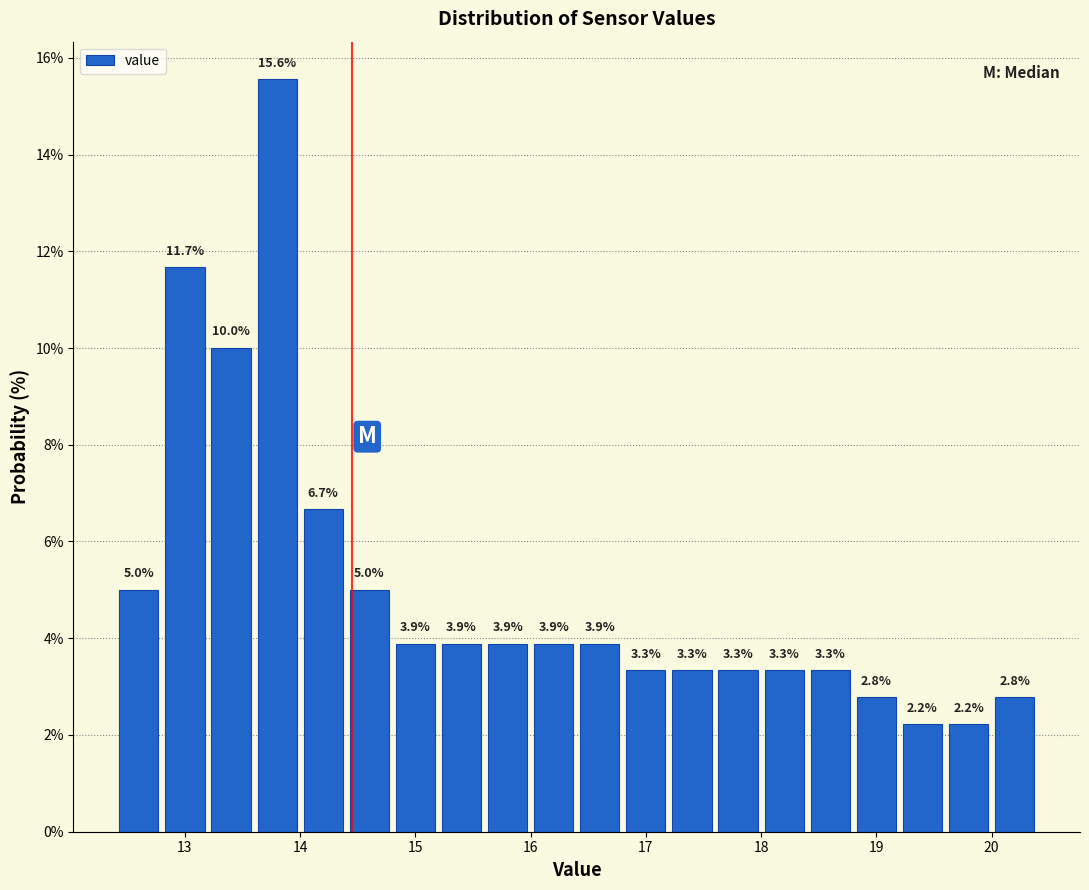

Which range on the x-axis has the tallest bar?

13.6 to 14.0